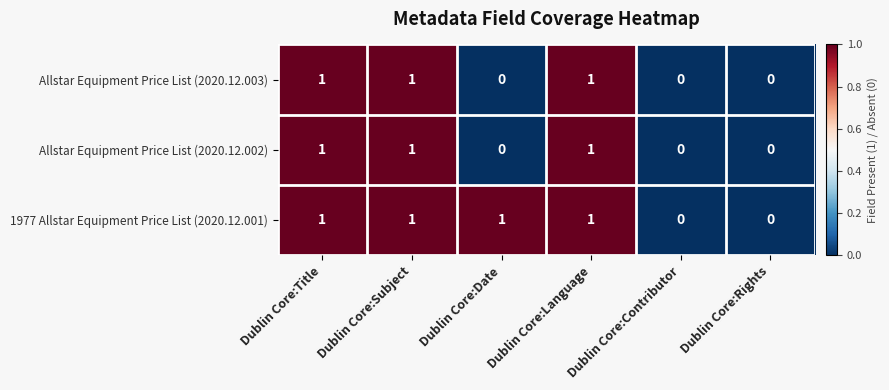

Is it true that 1977 Allstar Equipment Price List (2020.12.001) equals 1 at Dublin Core:Subject?

True